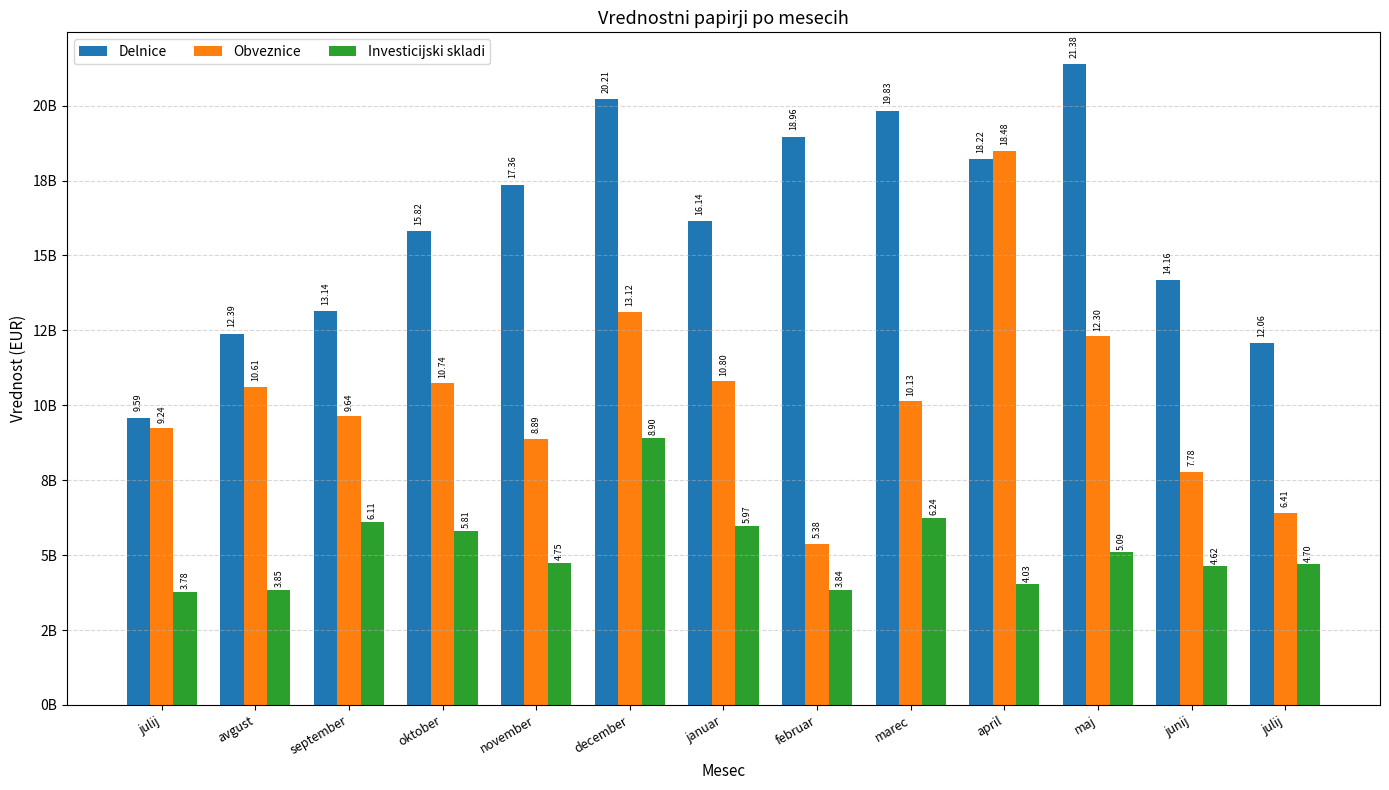

The value of Delnice at april is 5099269610.8. True or false?

False